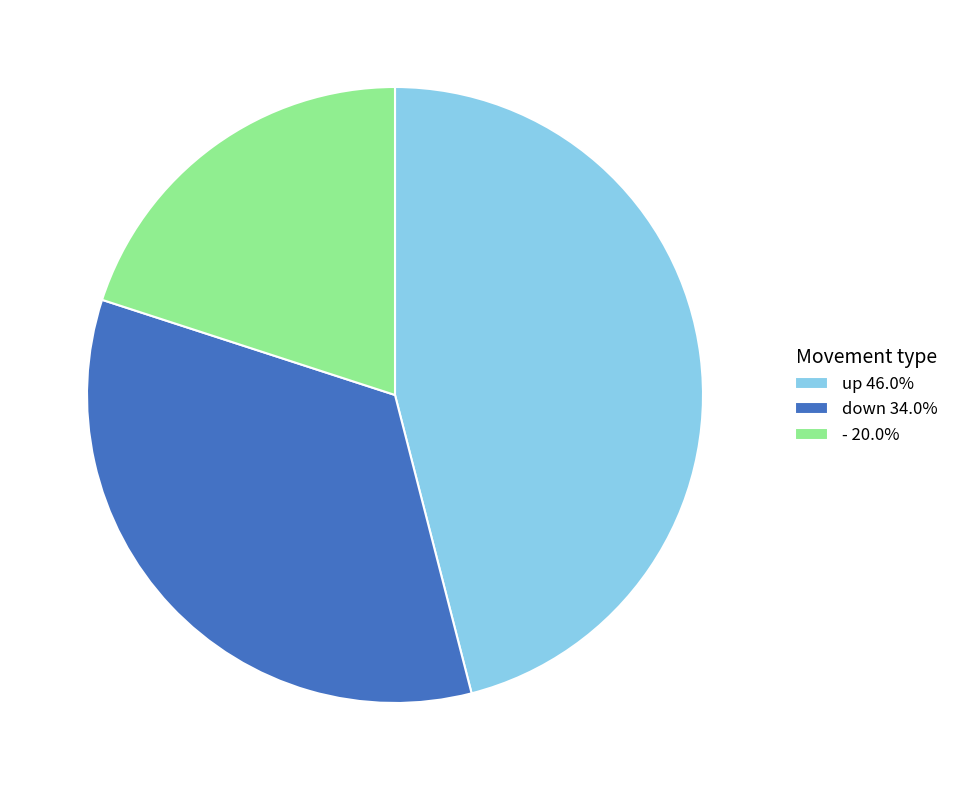

Approximately how many times larger is the value at down 34.0% compared to up 46.0%?

0.7